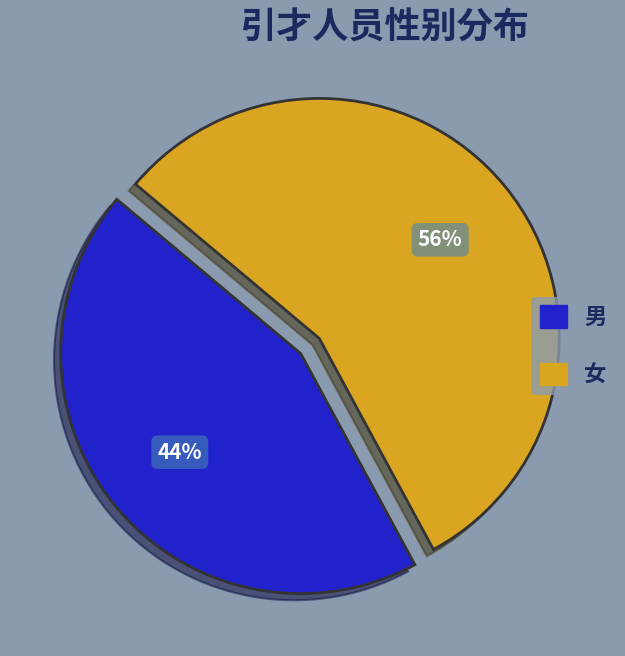

What is the ratio of the value at 女 to the value at 男?

1.3